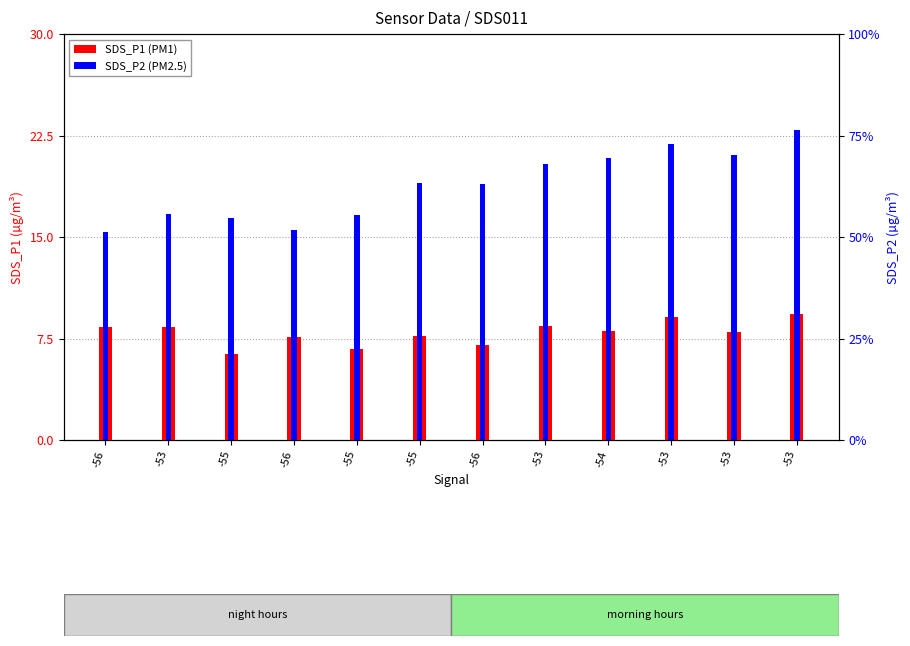

What value does the SDS_P2 series have at -53?

7.0